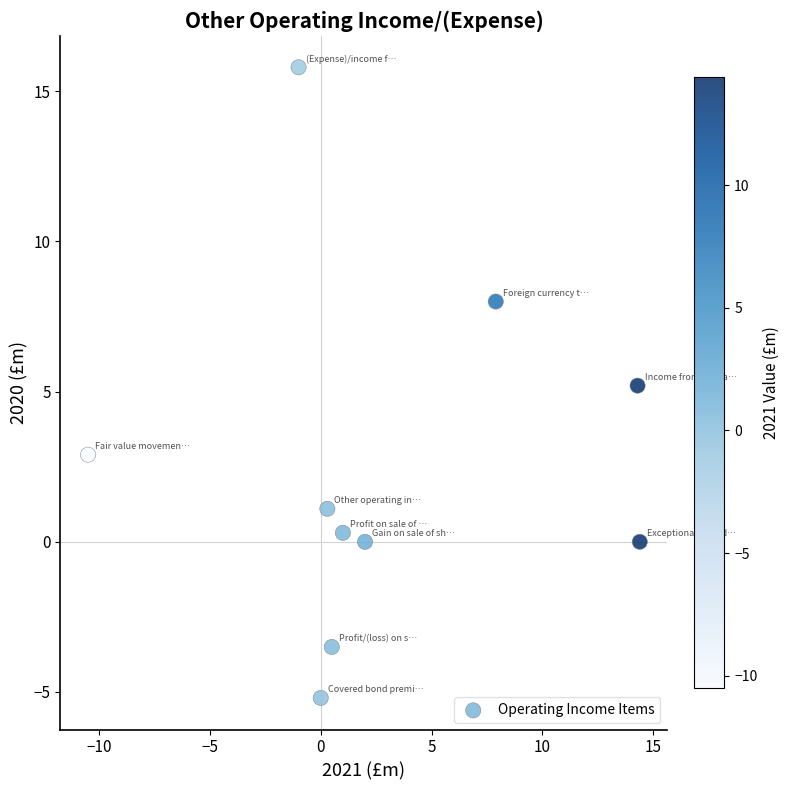

What is the range of X values (max minus min)?

24.9